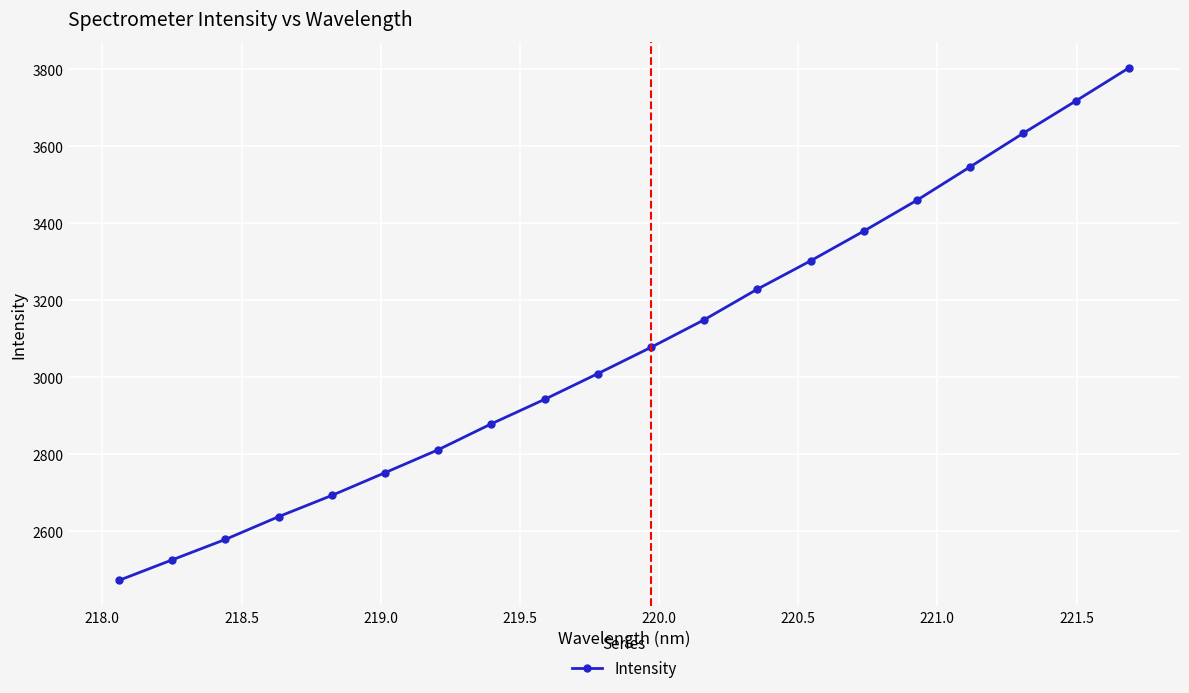

What is the sum of all values?

61613.2